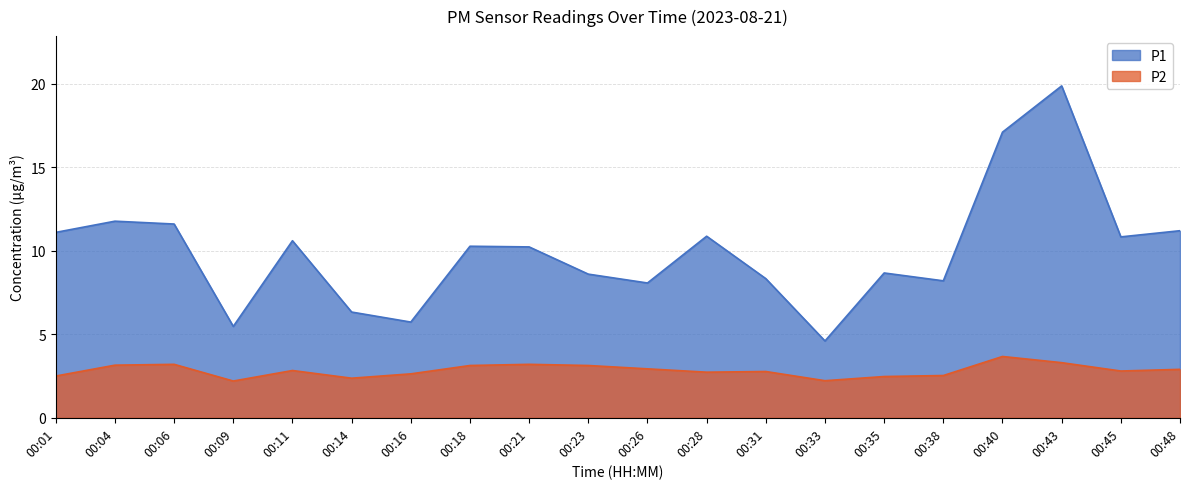

Does the chart have visible grid lines?

Yes